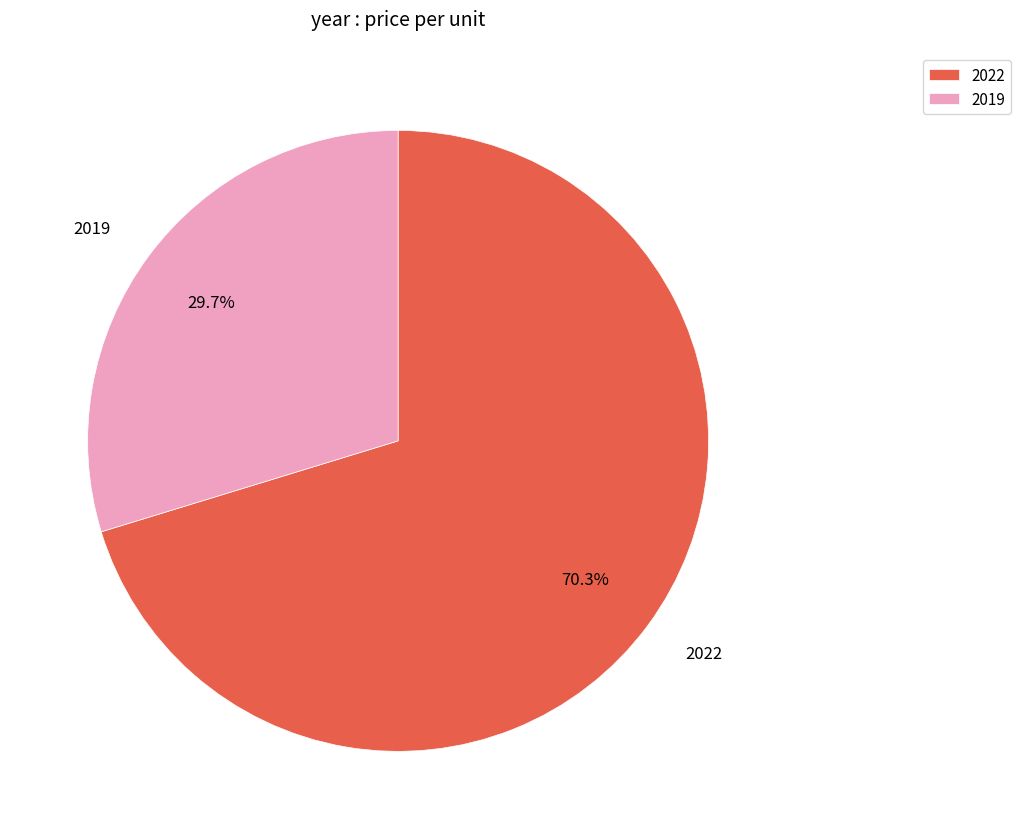

Is the sum of 2019 and 2022 greater than half?

Yes